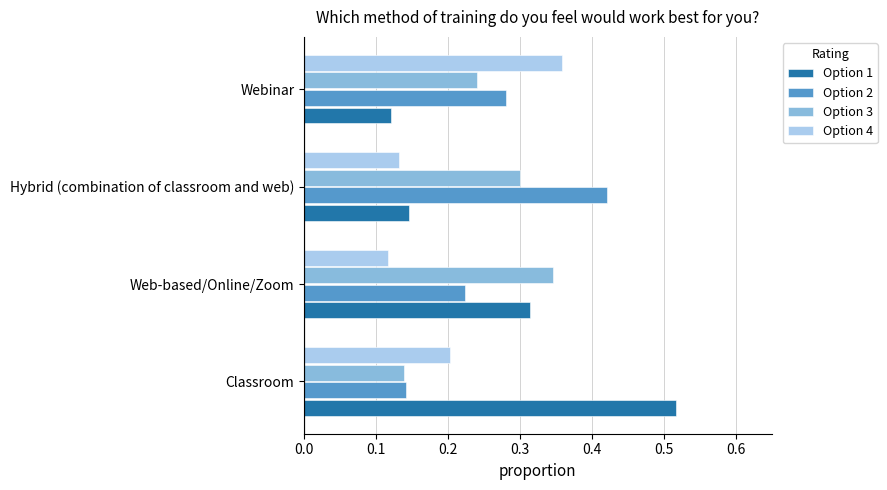

At which label is Option 3 closest to 0?

Classroom